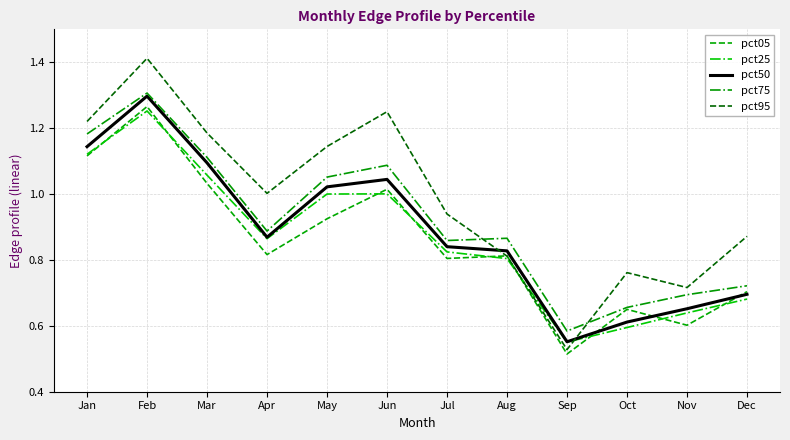

Is this an area chart (filled region under the line)?

No